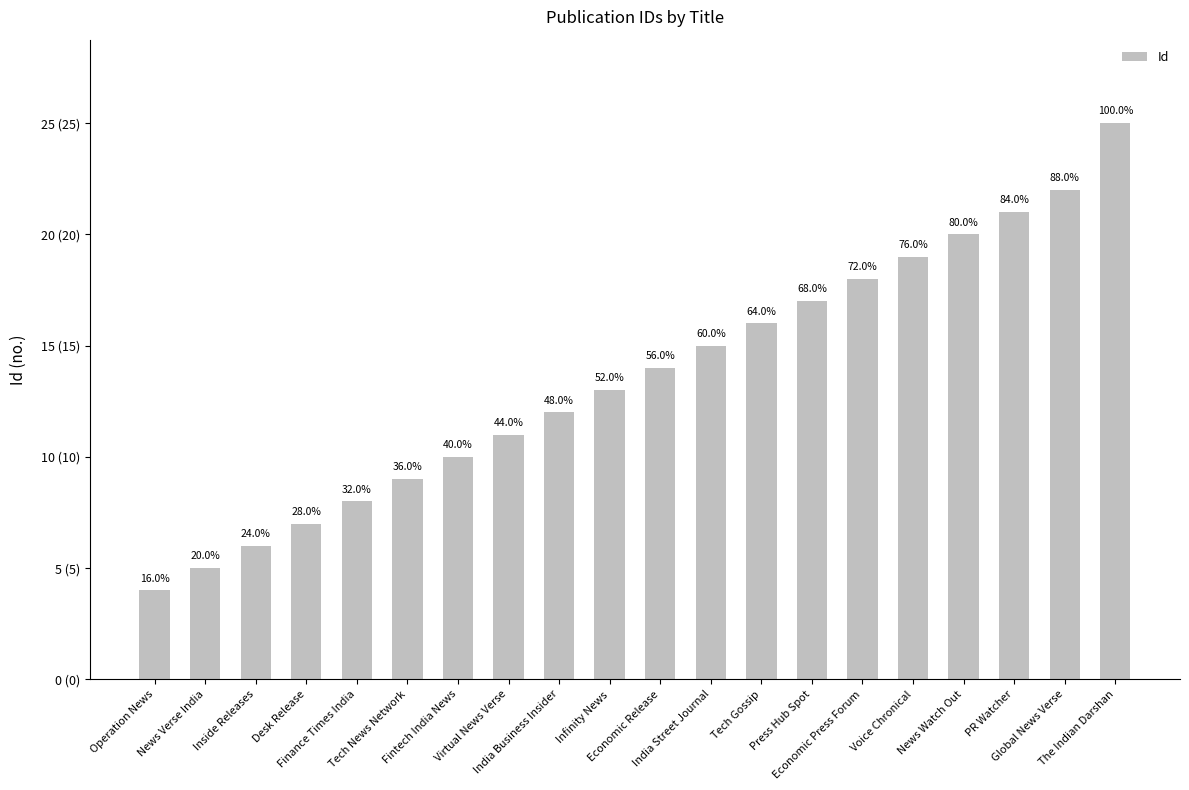

The value at India Street Journal is 9. True or false?

False